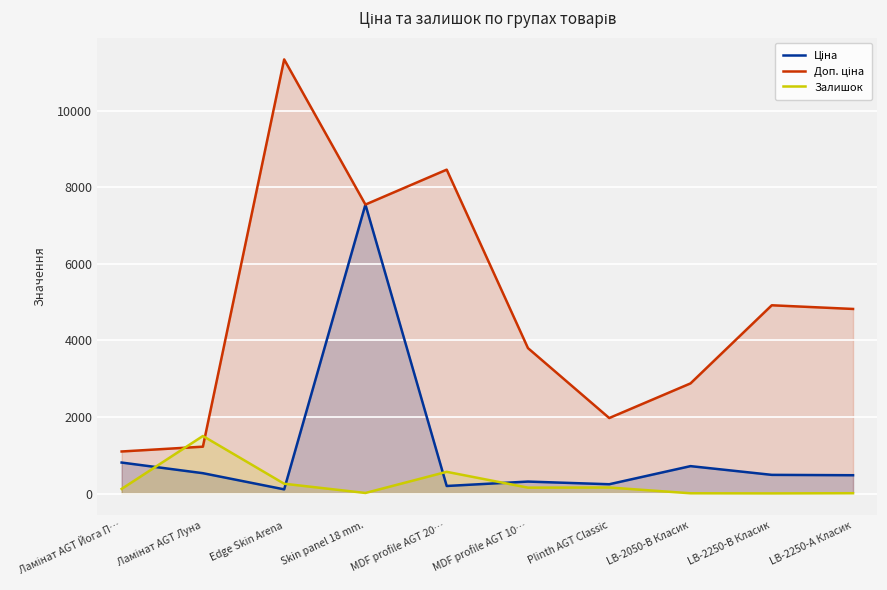

Rank the series by their average value, from highest to lowest.

Доп. ціна, Ціна, Залишок